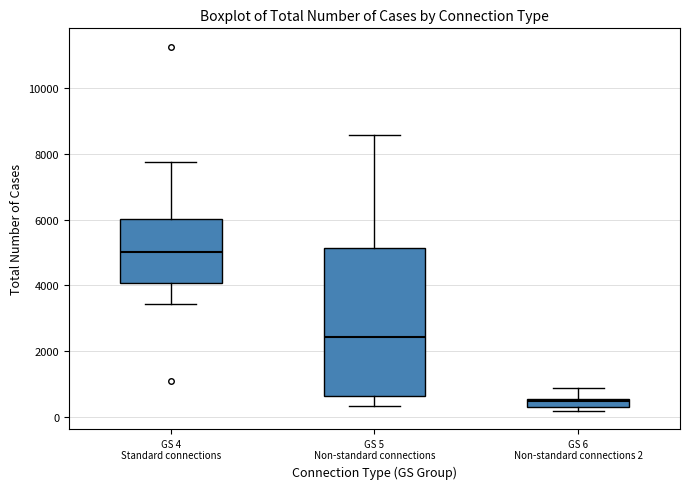

Comparing the boxes themselves (not the whiskers), which one is the tallest?

GS 5 Non-standard connections